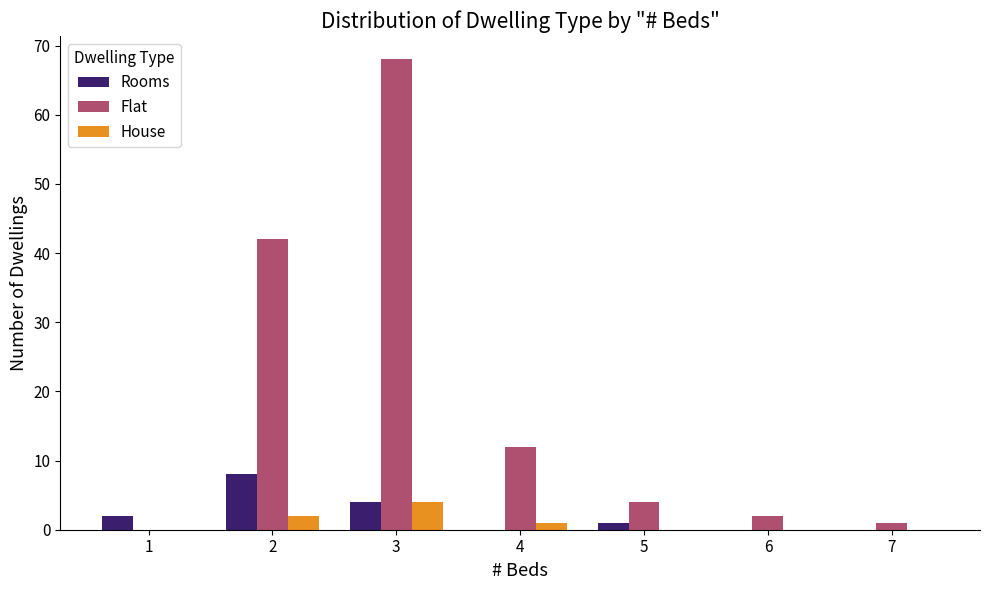

At which category is the sum across all series the highest?

3